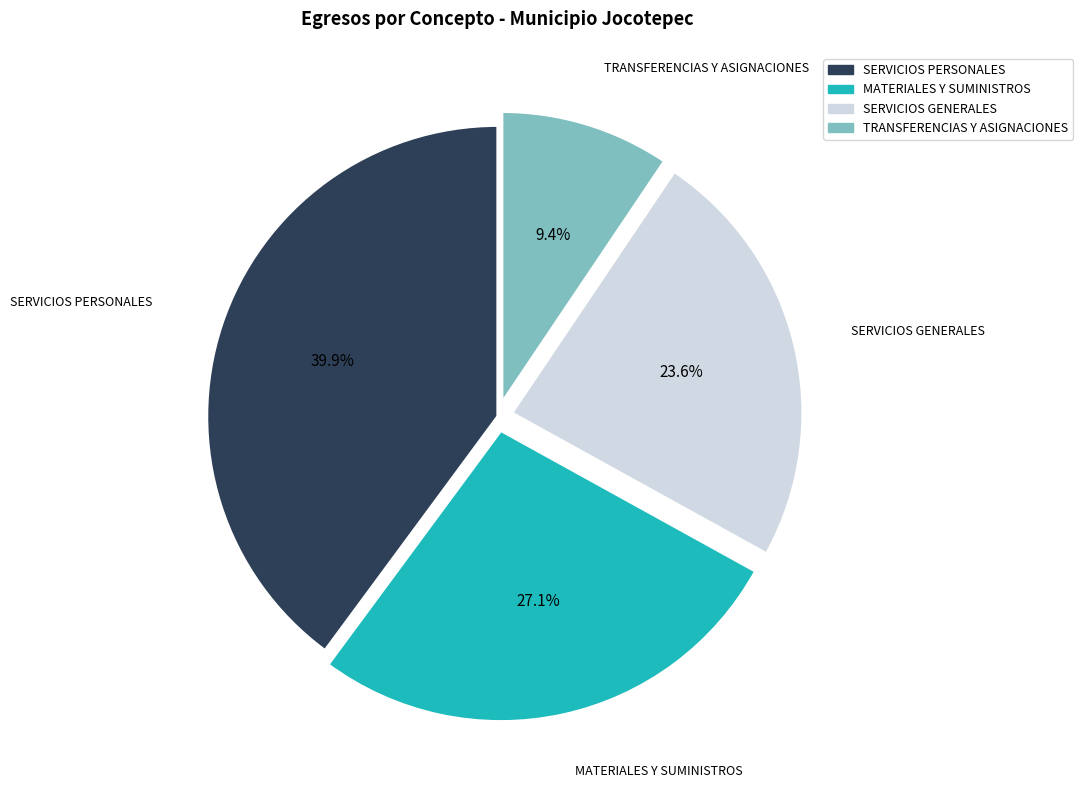

True or false: MATERIALES Y SUMINISTROS accounts for 27% of the total.

True